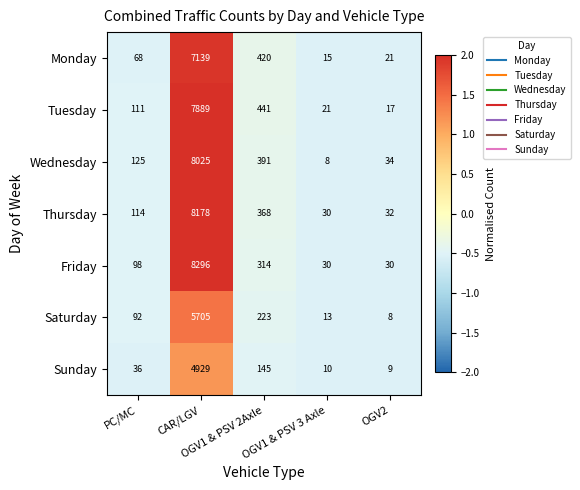

What is the greatest value displayed?

8296